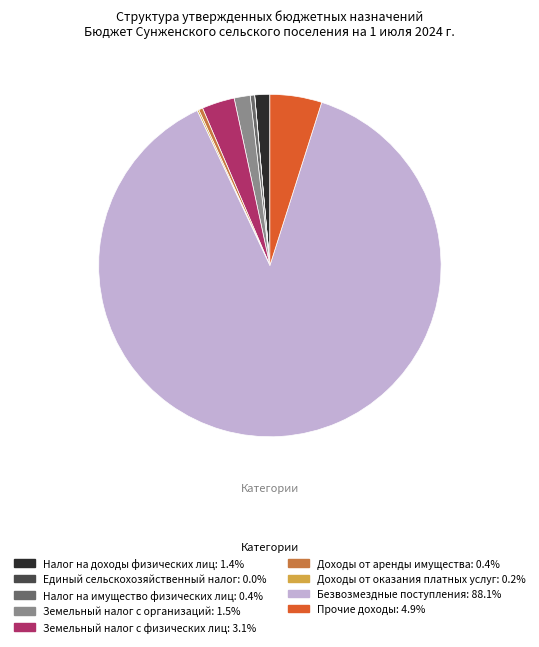

Between Прочие доходы and Земельный налог с физических лиц, which is larger?

Прочие доходы